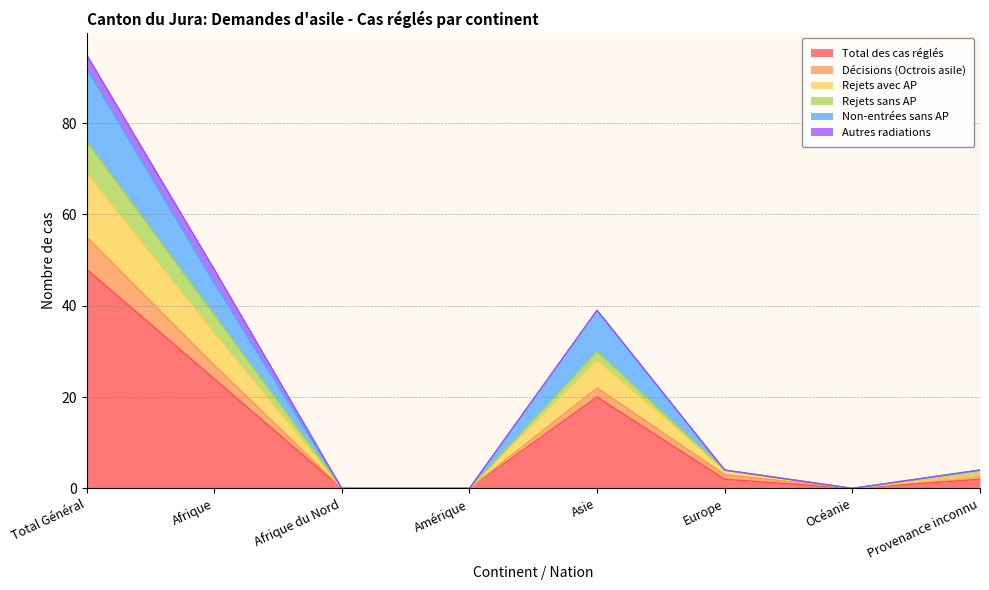

Does the chart display data point markers on the line(s)?

No